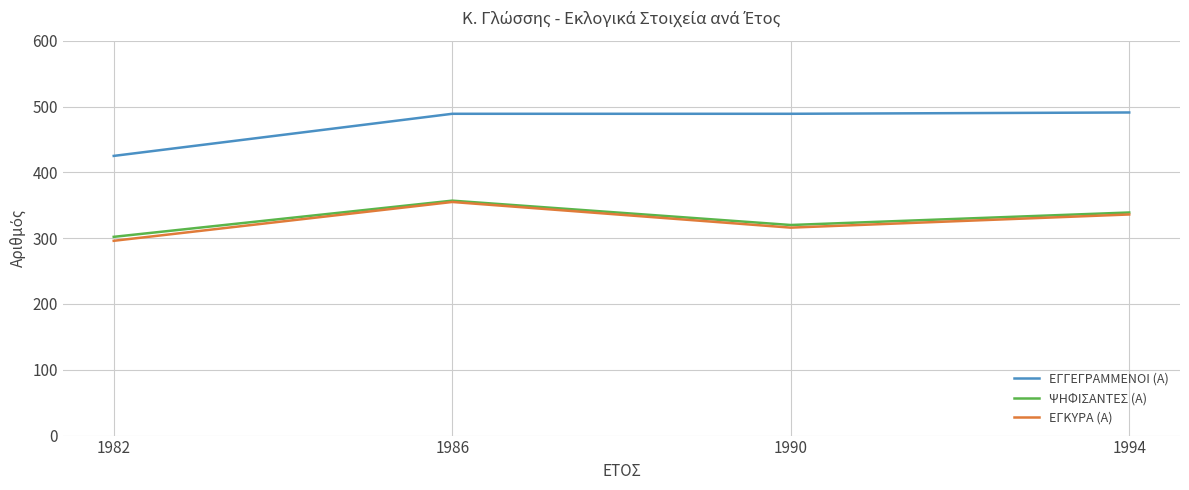

How many interior local valleys does the ΕΓΚΥΡΑ (Α) series have?

1